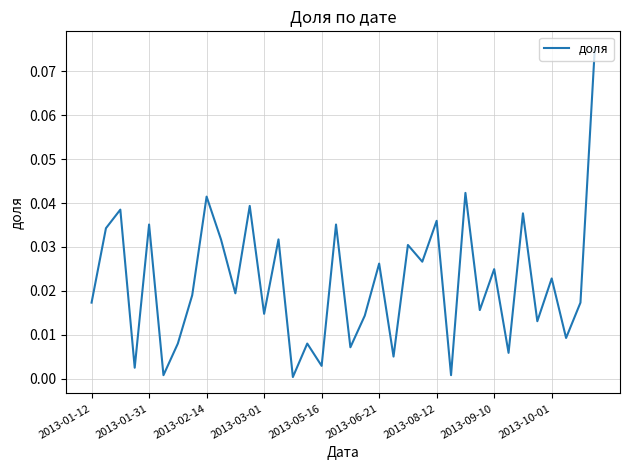

How many lines are shown in the chart?

1